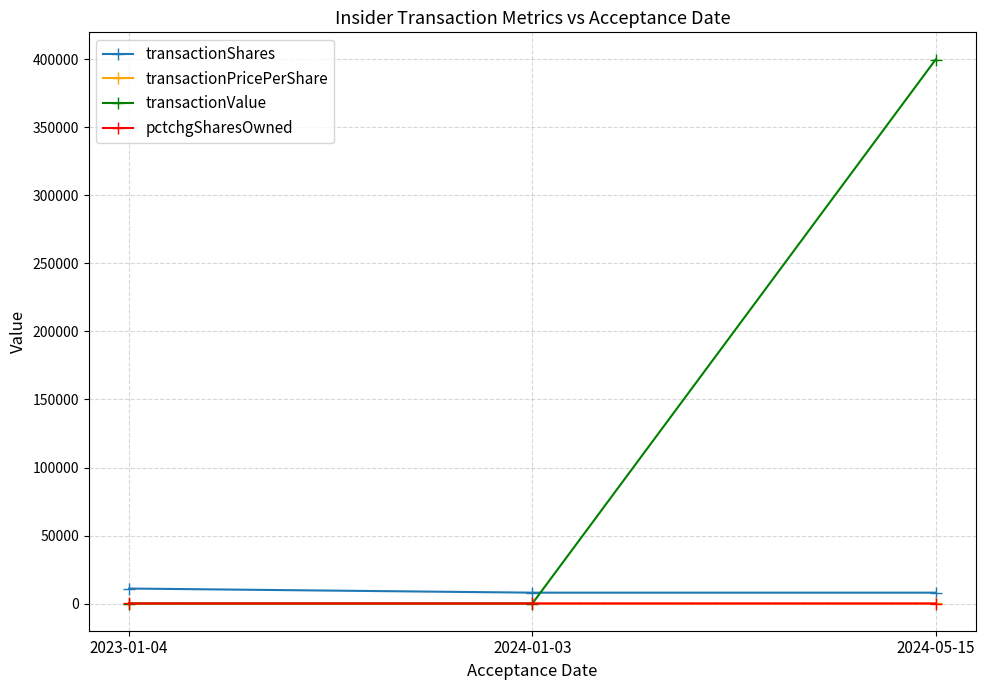

At which category is the sum across all series the highest?

2024-05-15